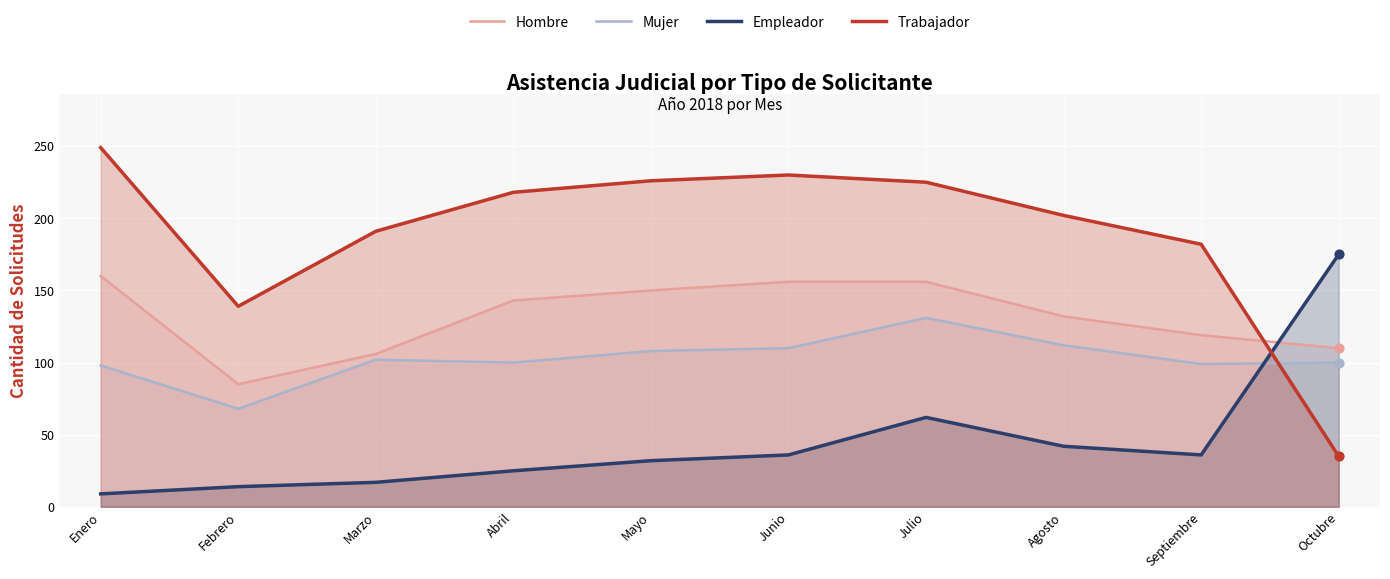

Which series has the largest Y range (max minus min)?

Trabajador